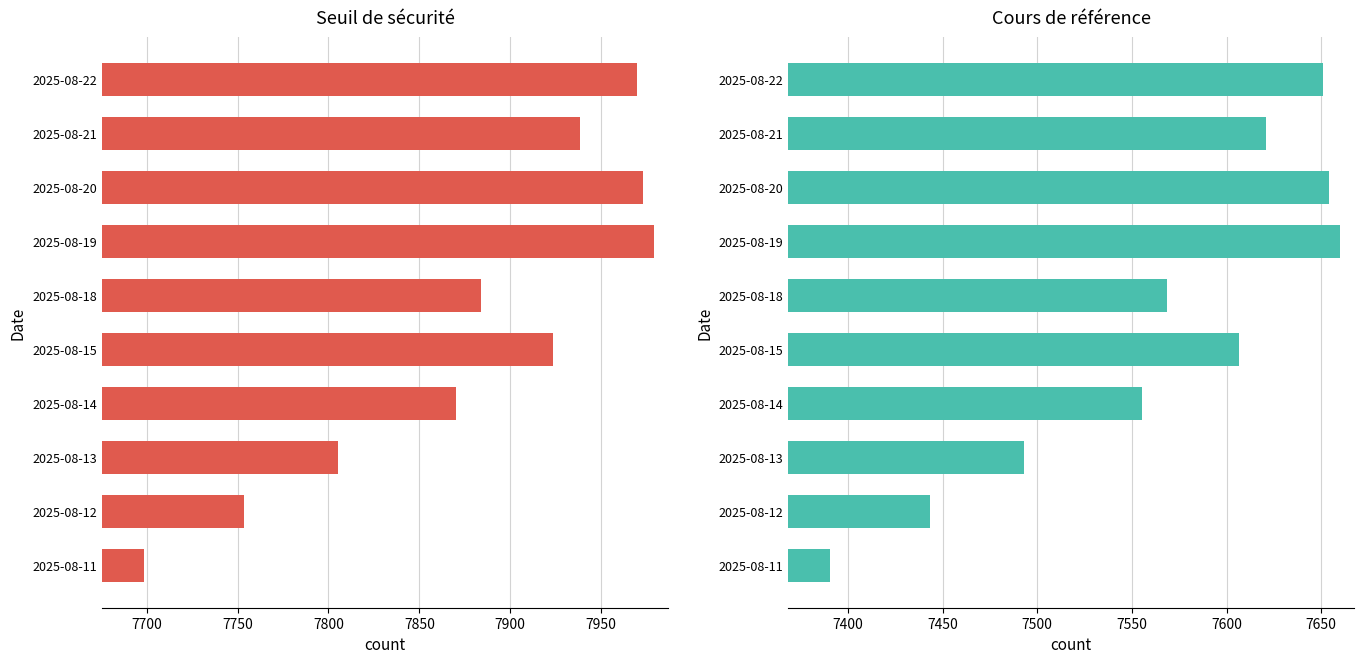

Which series has the largest range (max minus min)?

Seuil de sécurité